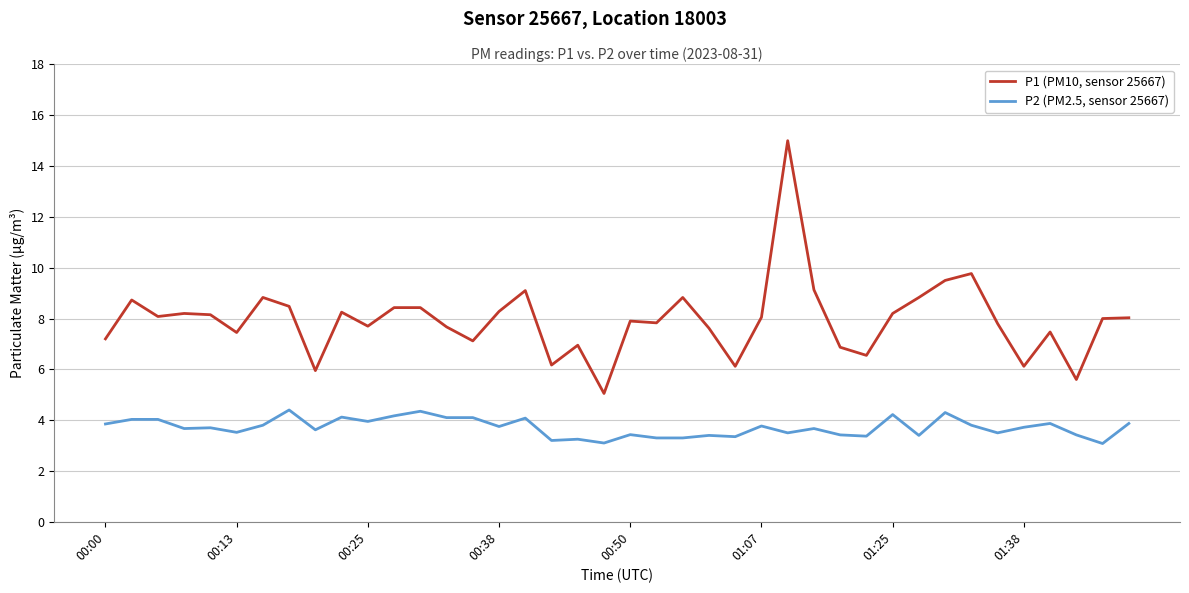

True or false: P2 (PM2.5, sensor 25667) and P1 (PM10, sensor 25667) intersect in this chart.

False